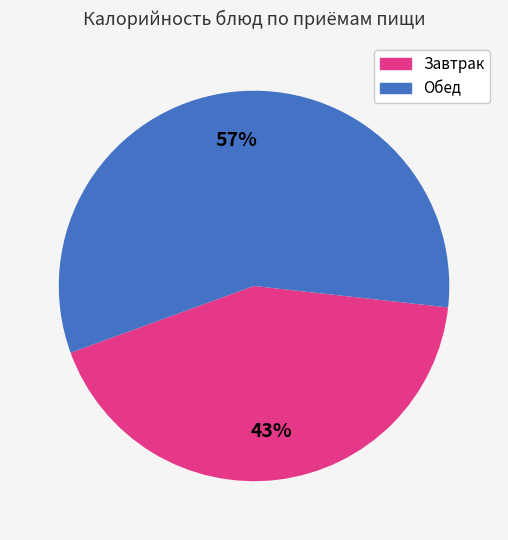

To the nearest percent, what is the average slice percentage?

50%